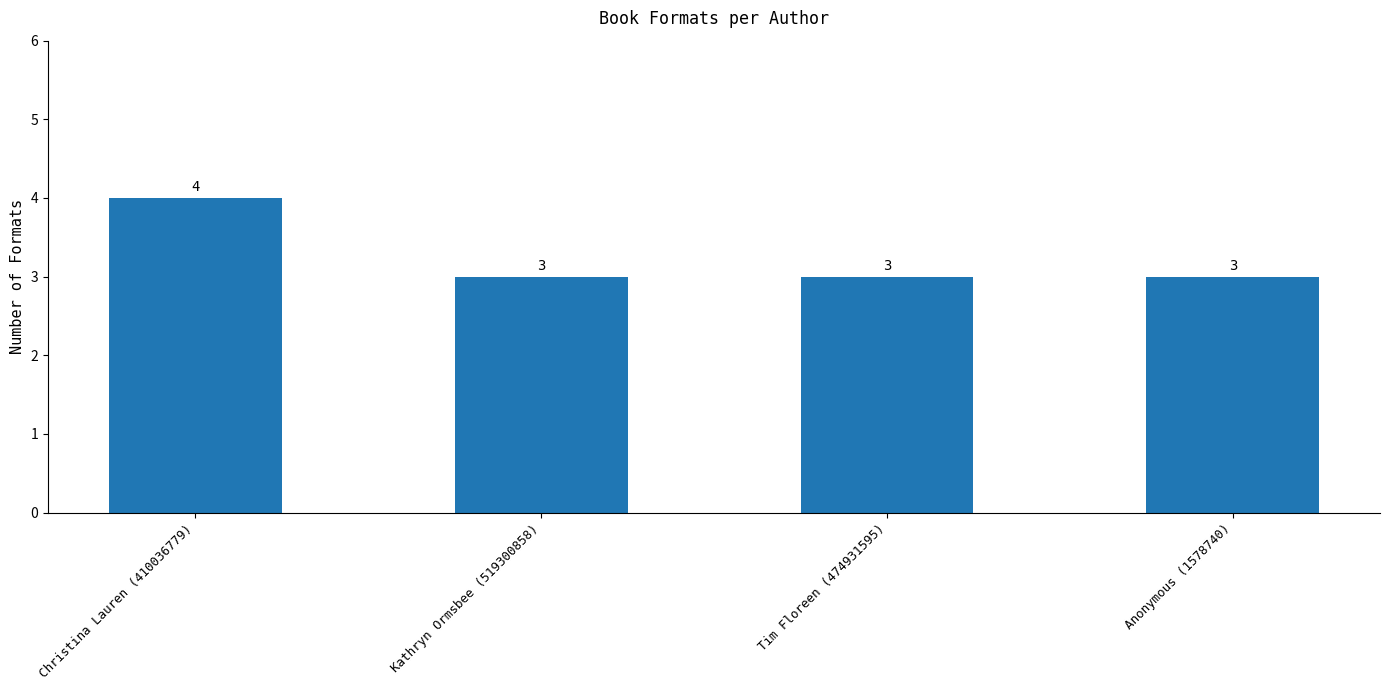

Count the values in the range 3 to 4.

4